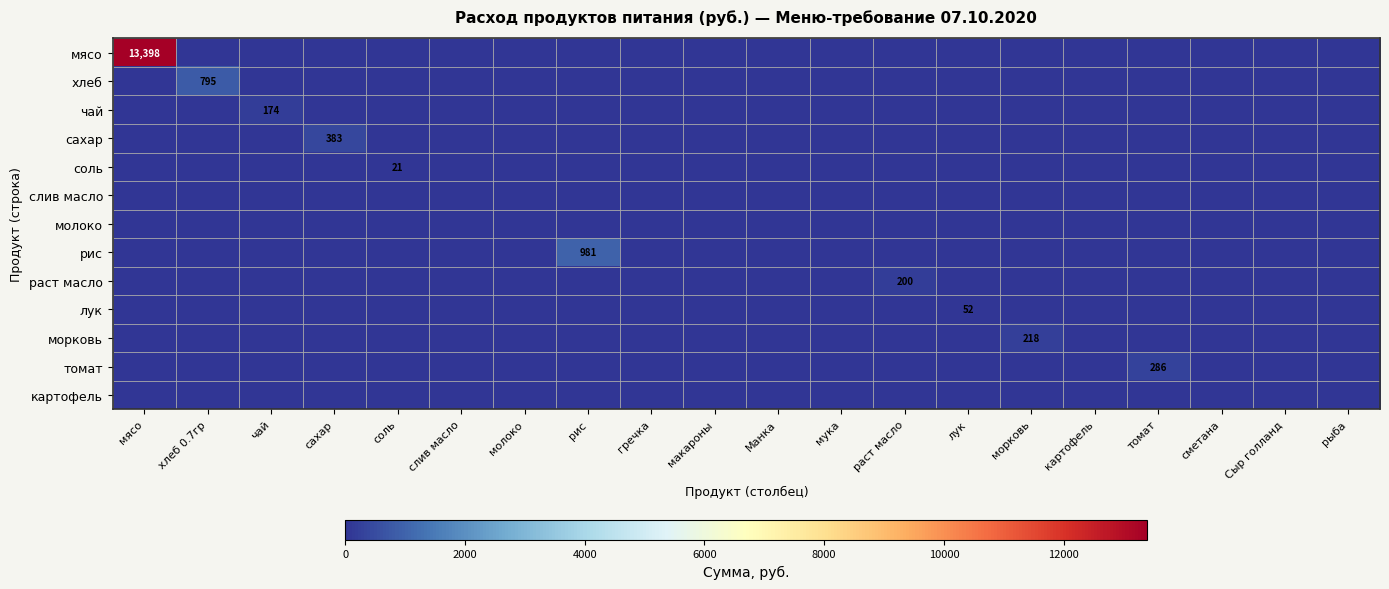

At how many categories does at least one series exceed 11973?

1